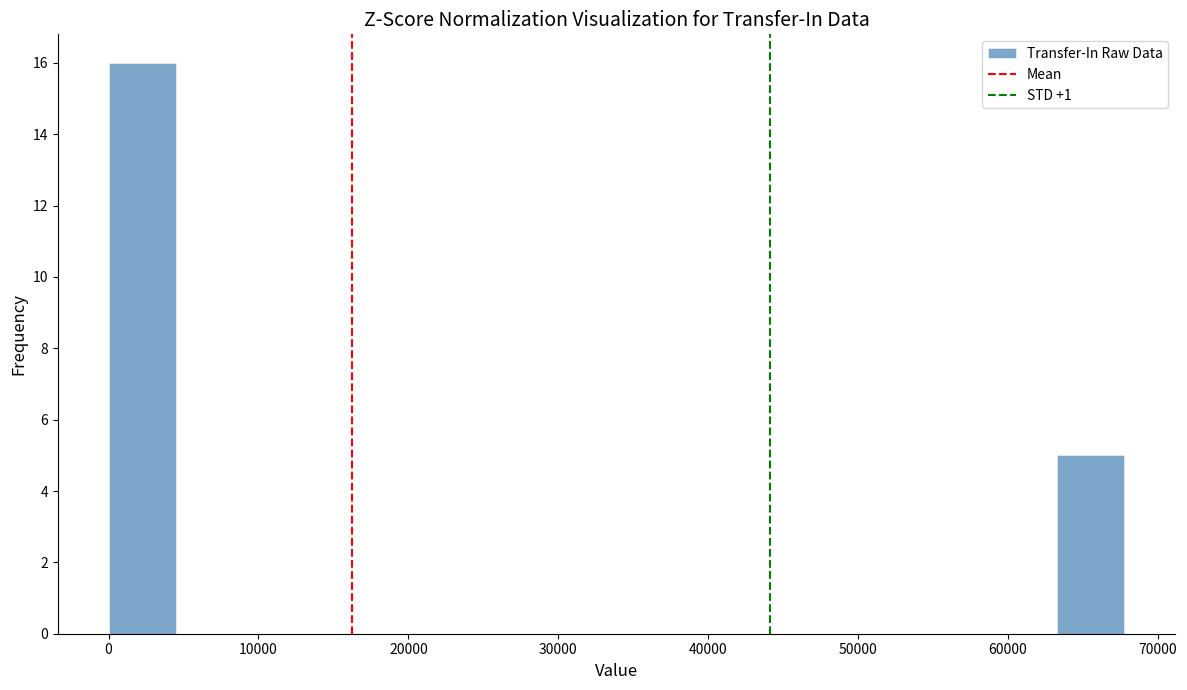

Reading left to right, transcribe this chart: for each bar, give the range it covers on the x-axis and its height. Neither the bar edges nor the heights are printed on the chart, so give them approximately, as read against the axes.

0 to 5000: 16
5000 to 9000: 0
9000 to 14000: 0
14000 to 18000: 0
18000 to 23000: 0
23000 to 27000: 0
27000 to 32000: 0
32000 to 36000: 0
36000 to 41000: 0
41000 to 45000: 0
45000 to 50000: 0
50000 to 54000: 0
54000 to 59000: 0
59000 to 63000: 0
63000 to 68000: 5